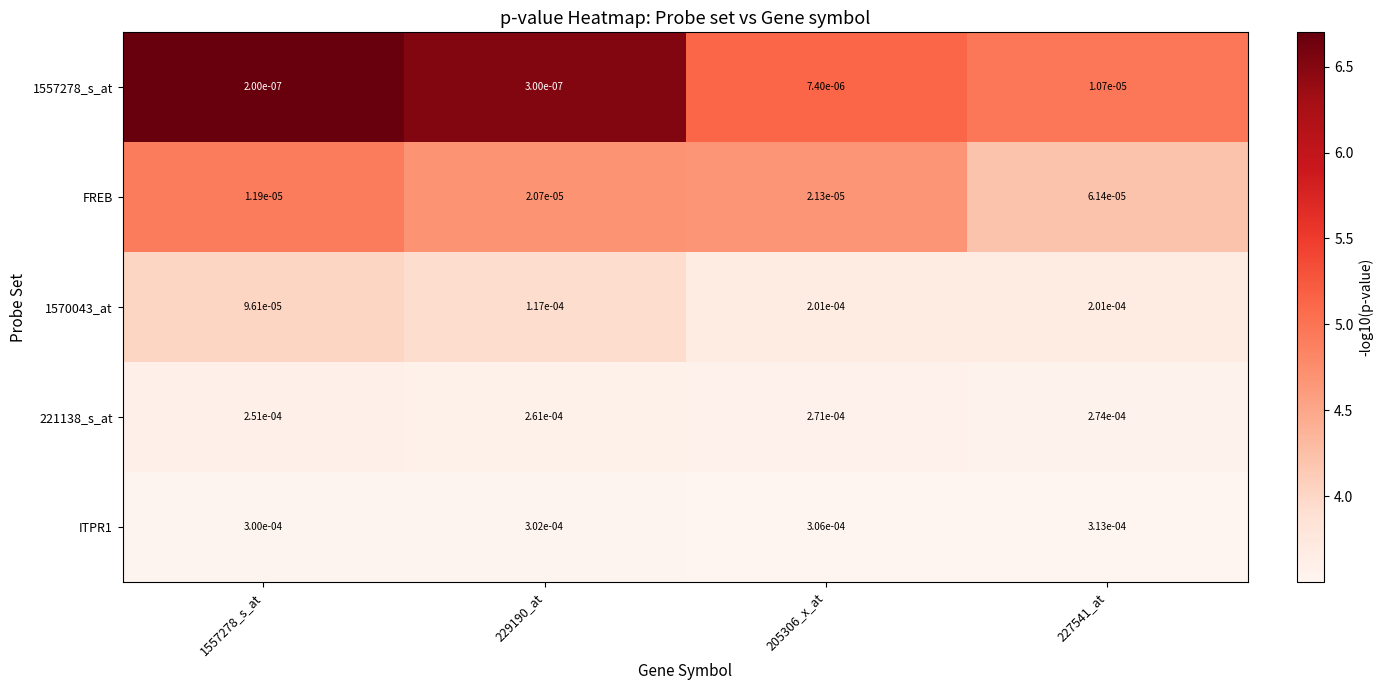

At which category is the sum across all series the highest?

227541_at